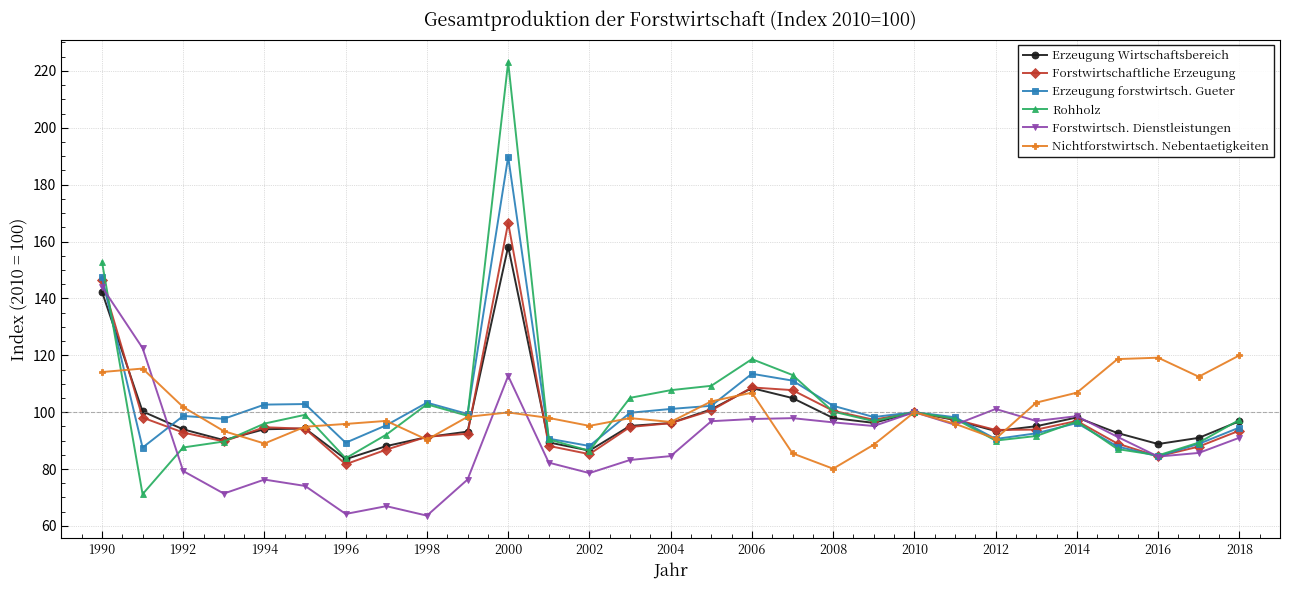

Count the number of data series in this chart.

6